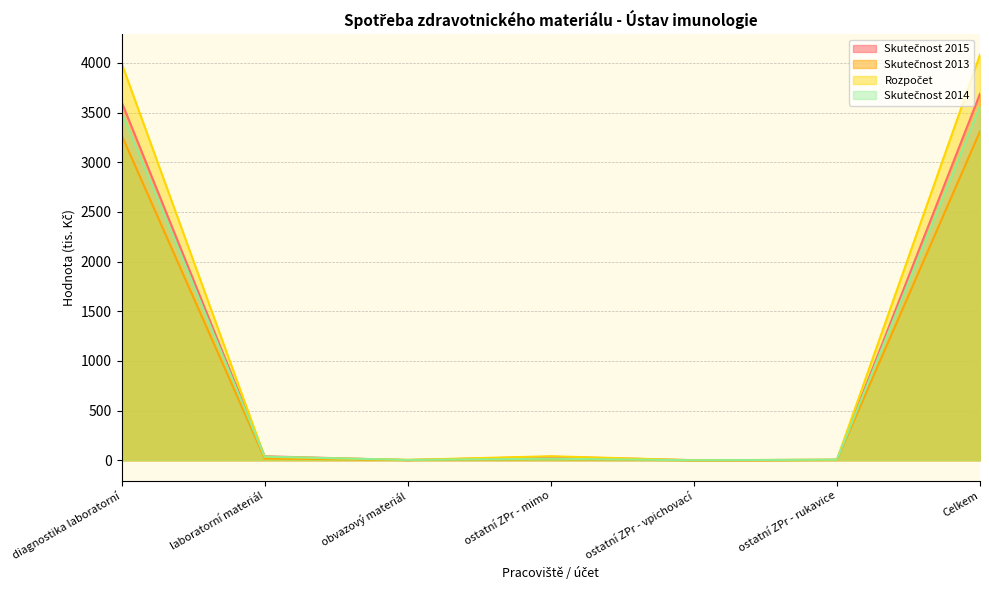

What is the spread (max minus min) of values at laboratorní materiál?

21.2